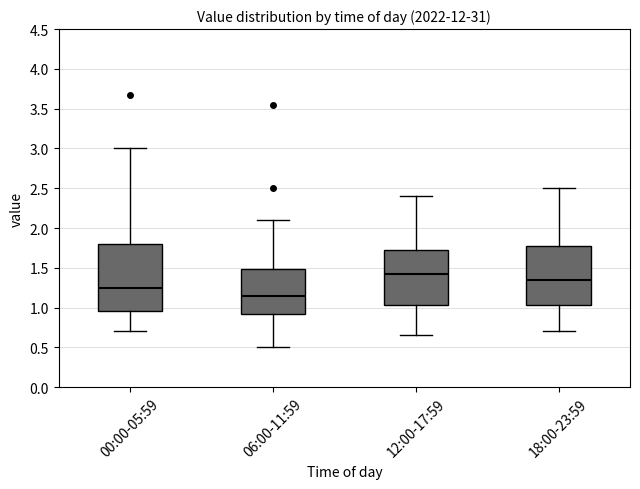

Where does the median line of the box for 00:00-05:59 sit on the y-axis? The values are not printed on the chart, so give them approximately, as read against the axis.

1.25